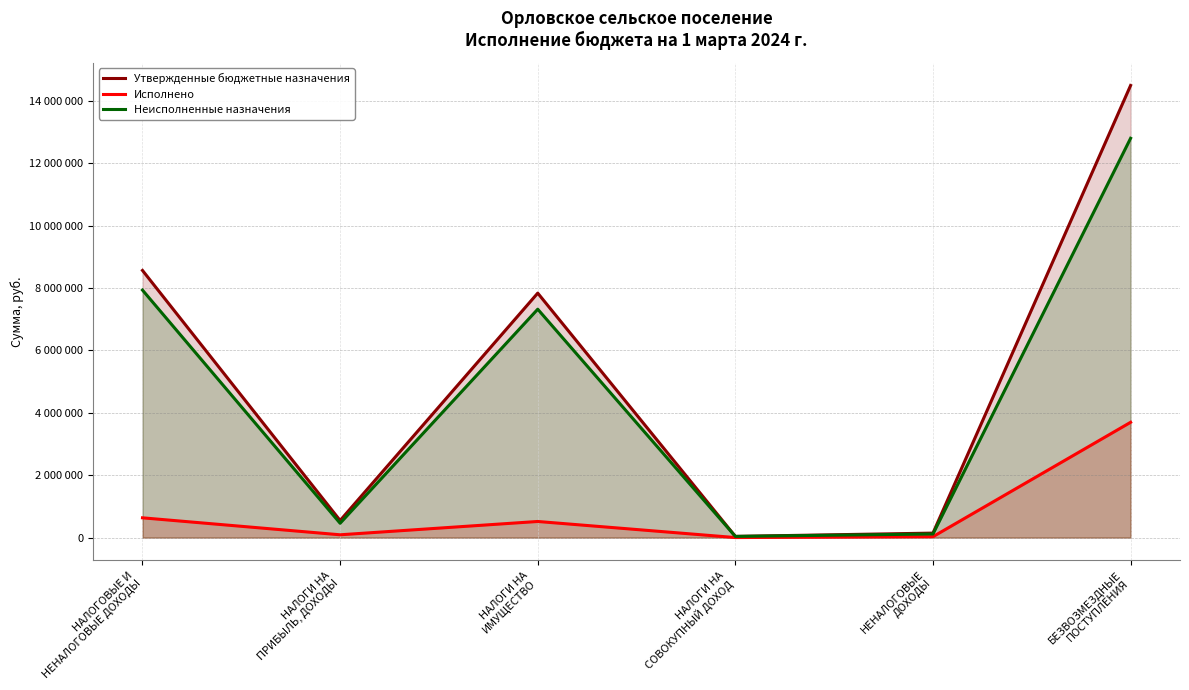

List the series in order of their peak value, highest first.

Утвержденные бюджетные назначения, Неисполненные назначения, Исполнено